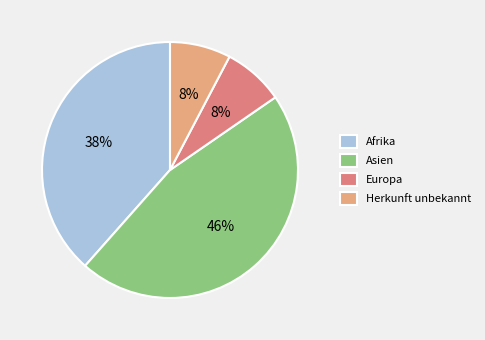

Approximately how many times larger is the value at Europa compared to Herkunft unbekannt?

1.0